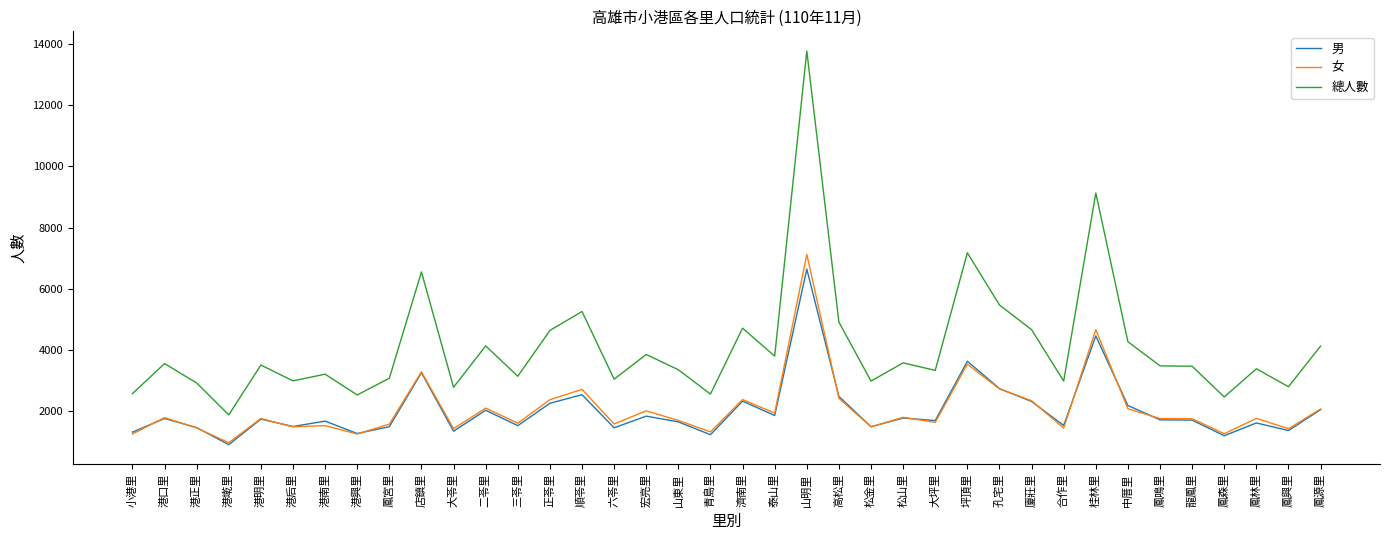

What is the difference between the maximum and minimum values in the 男 series?

5731